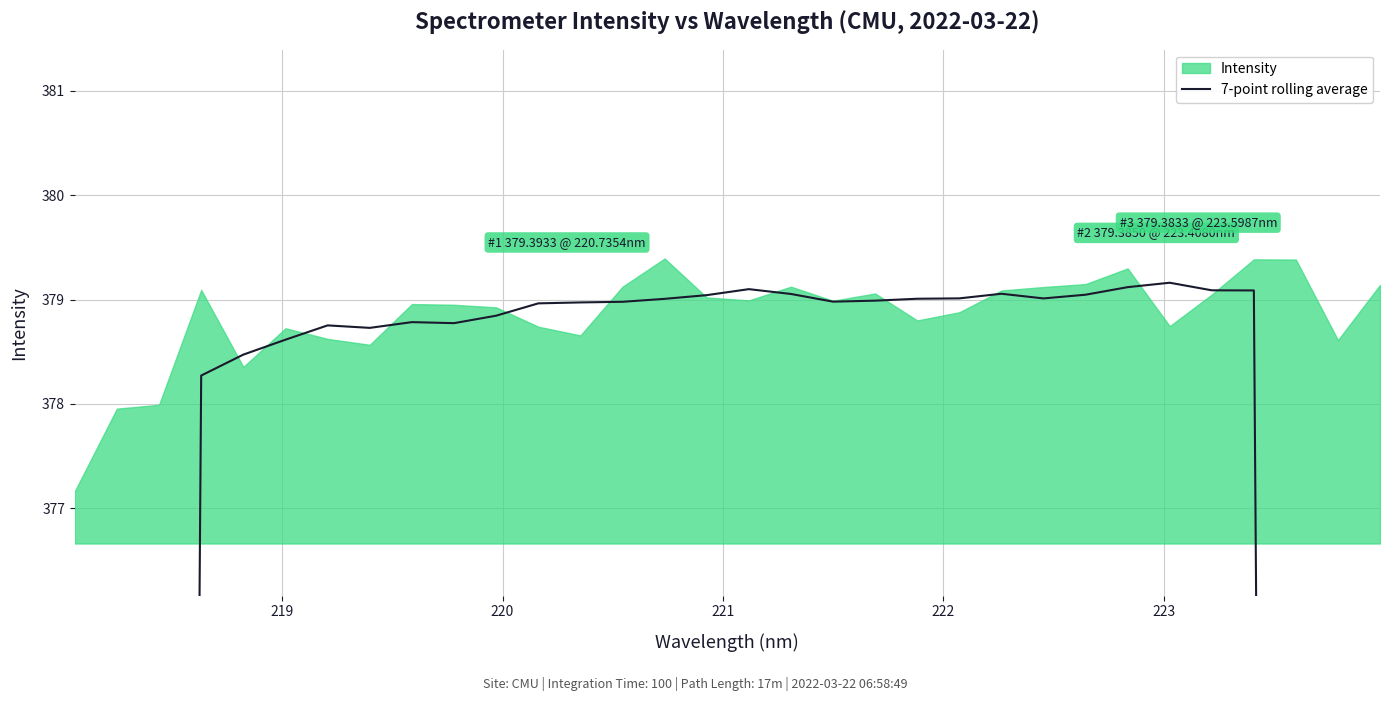

Is it true that the value at 21 is 174.1?

False